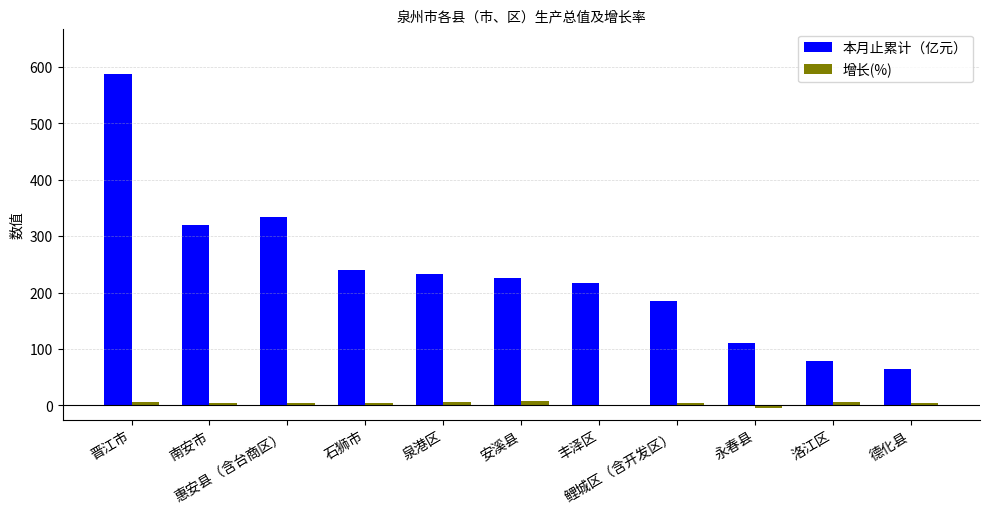

What is the highest value of the 增长(%) series?

7.1